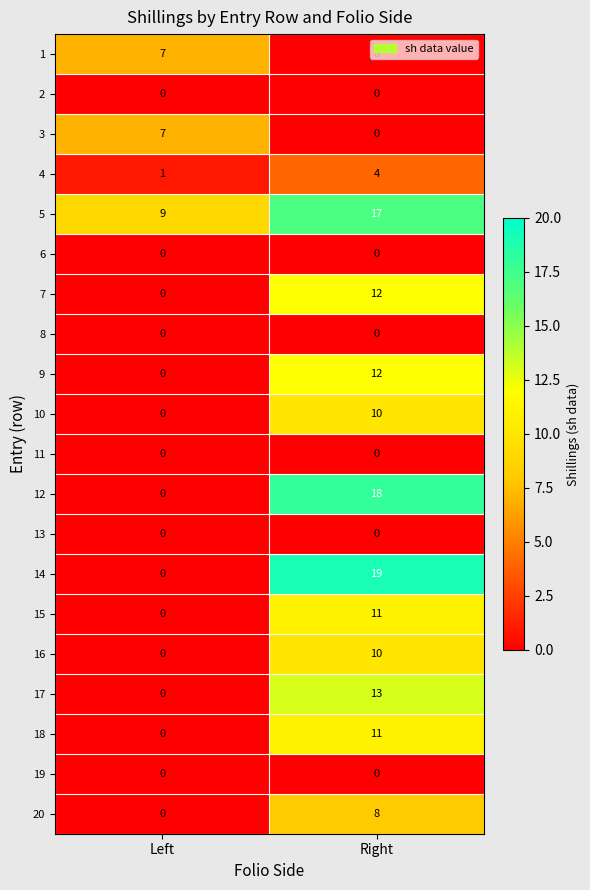

Which series has the largest total across all categories?

5